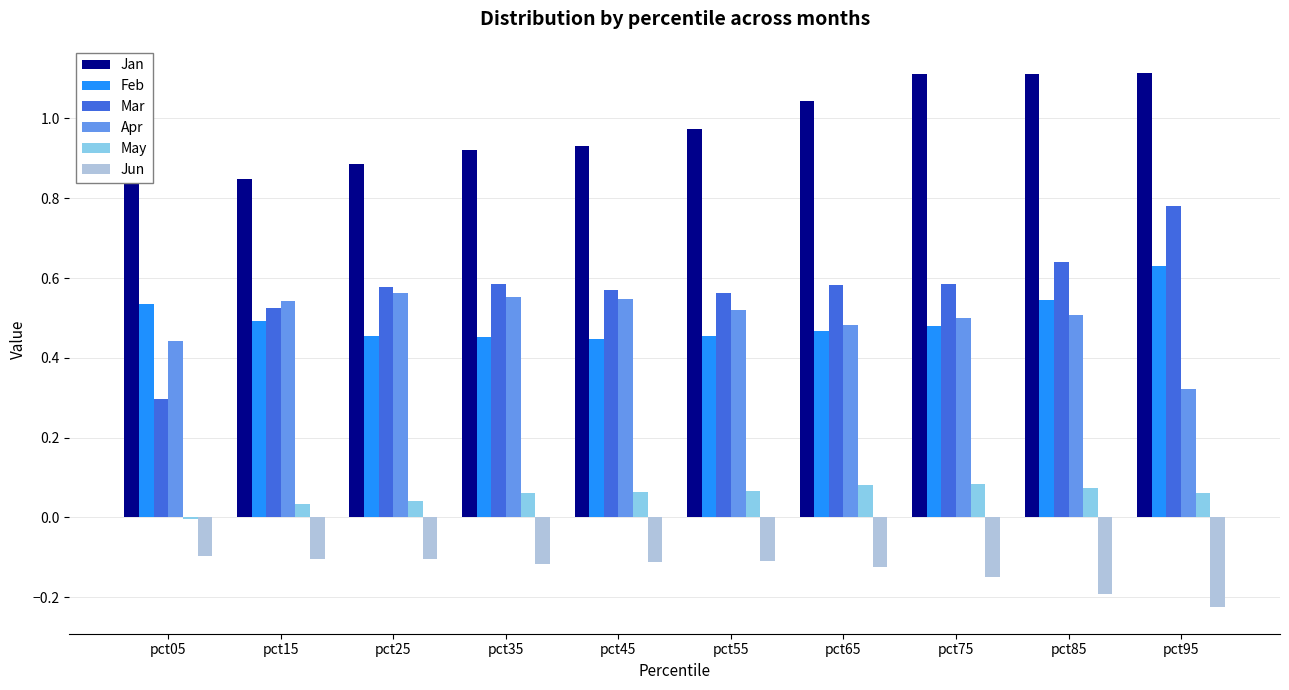

What is the sum of all Feb values?

5.0